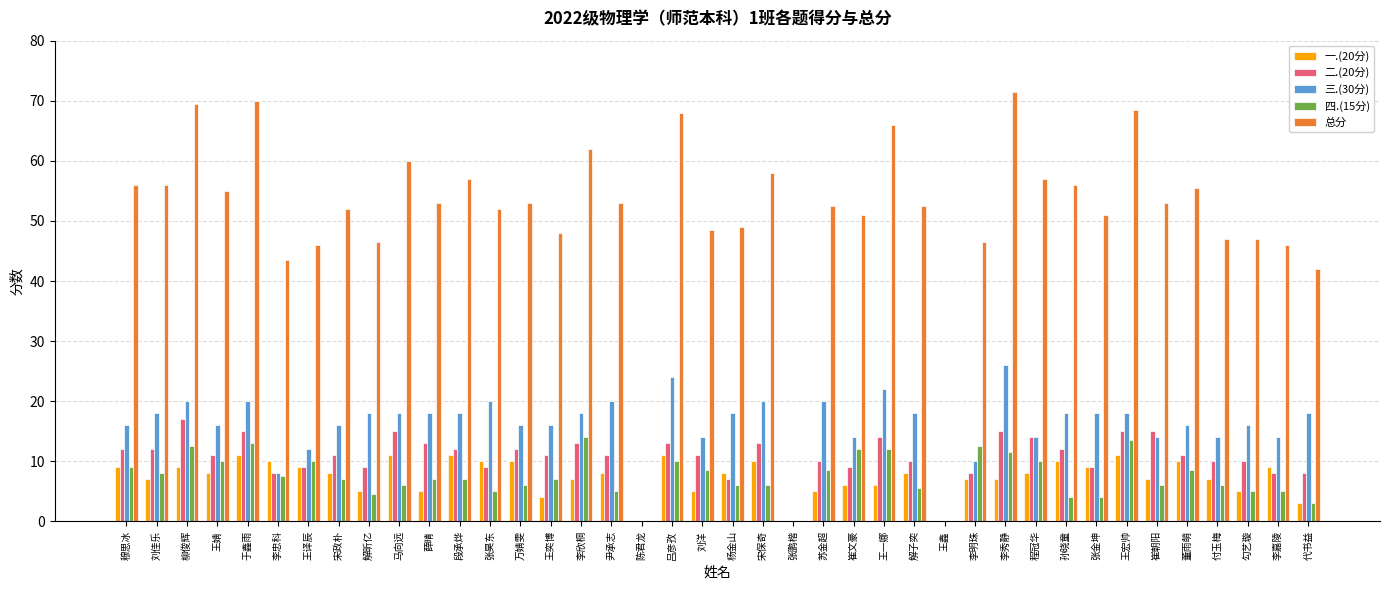

True or false: 四.(15分) has a value of 10.5 at 马向远.

False